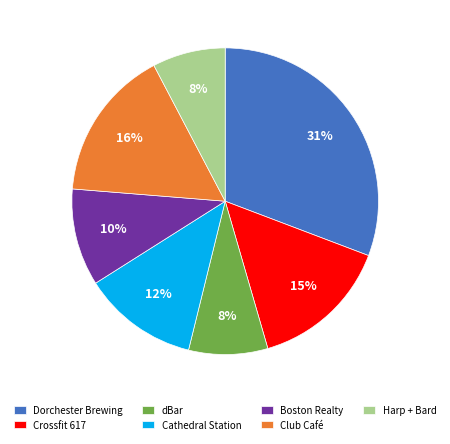

Between Harp + Bard and Dorchester Brewing, which is larger?

Dorchester Brewing